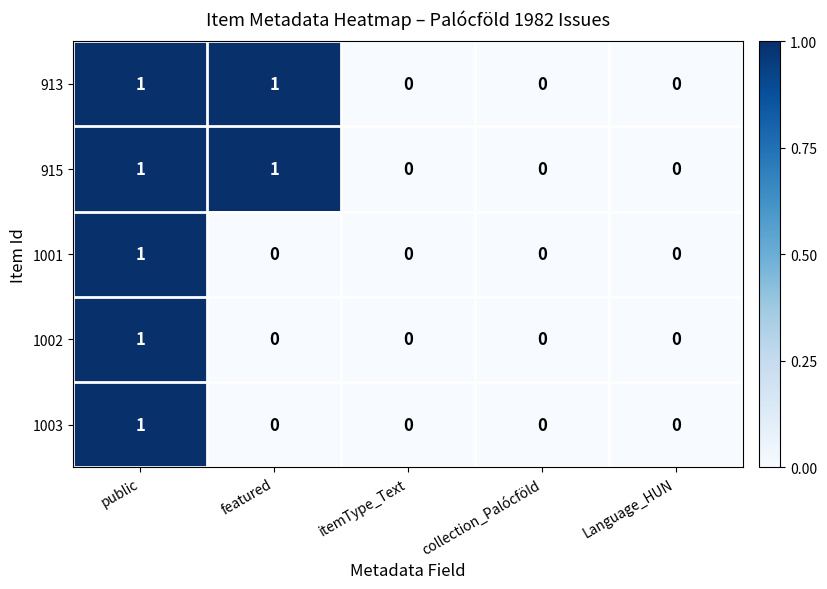

Reading left to right, transcribe all the data shown in this chart.

913: public=1	featured=1	itemType_Text=0	collection_Palócföld=0	Language_HUN=0
915: public=1	featured=1	itemType_Text=0	collection_Palócföld=0	Language_HUN=0
1001: public=1	featured=0	itemType_Text=0	collection_Palócföld=0	Language_HUN=0
1002: public=1	featured=0	itemType_Text=0	collection_Palócföld=0	Language_HUN=0
1003: public=1	featured=0	itemType_Text=0	collection_Palócföld=0	Language_HUN=0